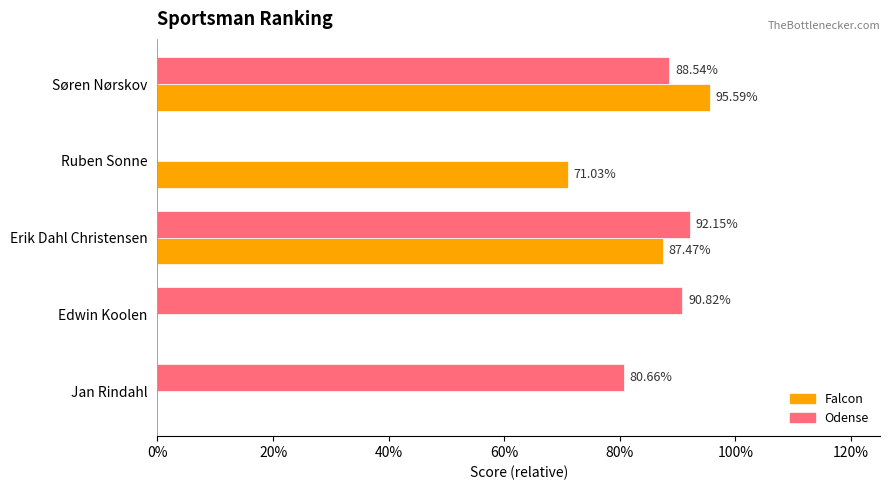

What are all the series names shown in the legend?

Falcon, Odense